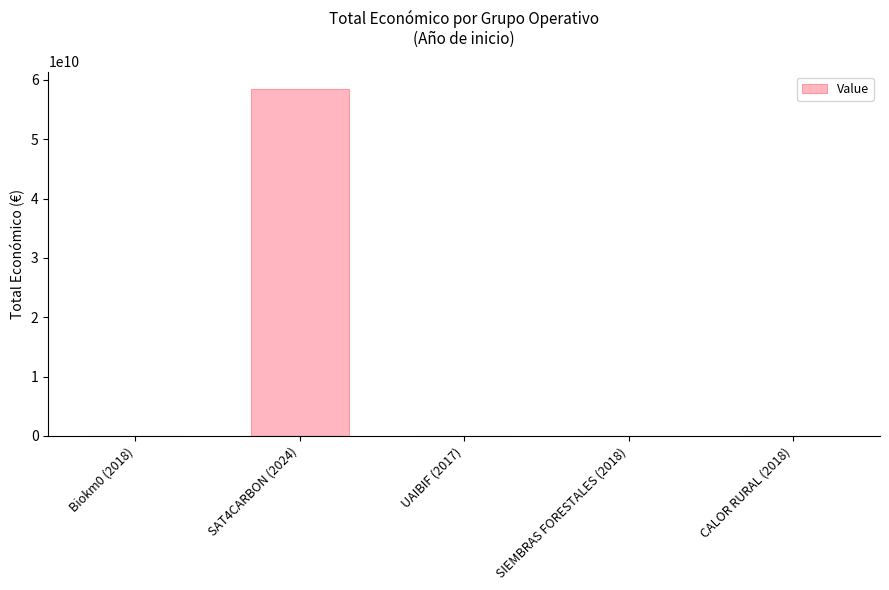

How many categories are shown in the chart?

5